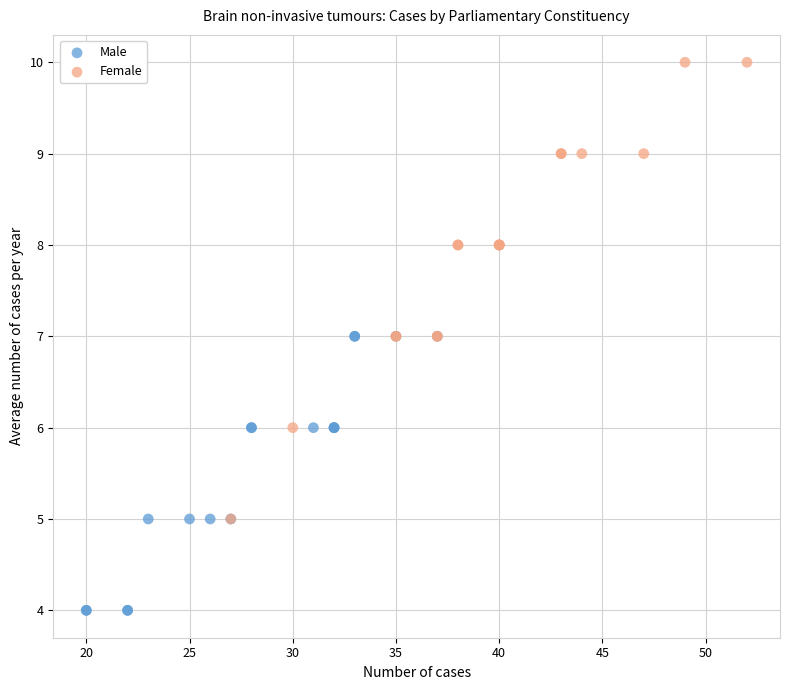

Which series contains the lowest Y value?

Male